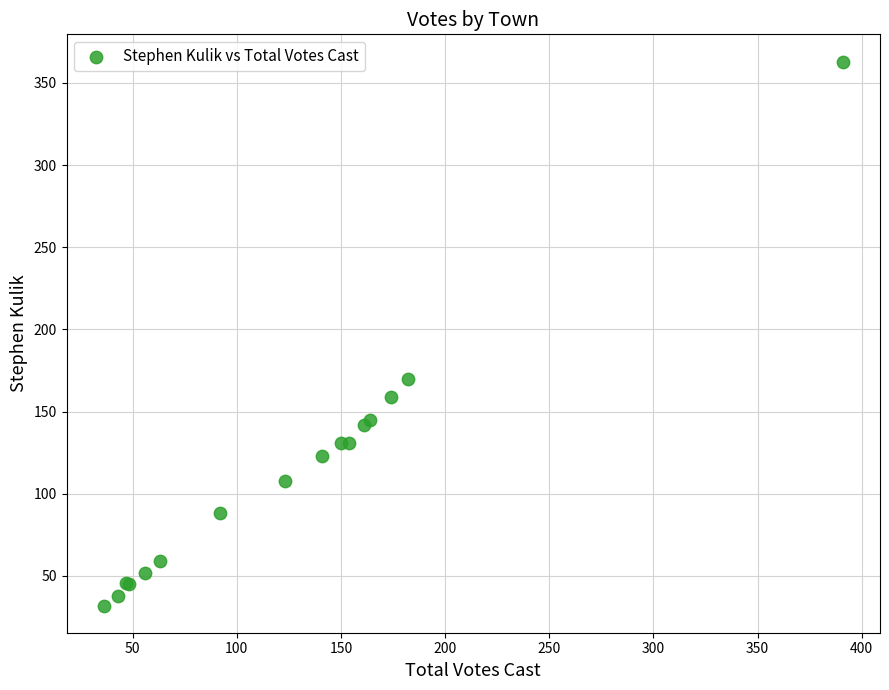

What Y value in the scatter plot is closest to 197?

170